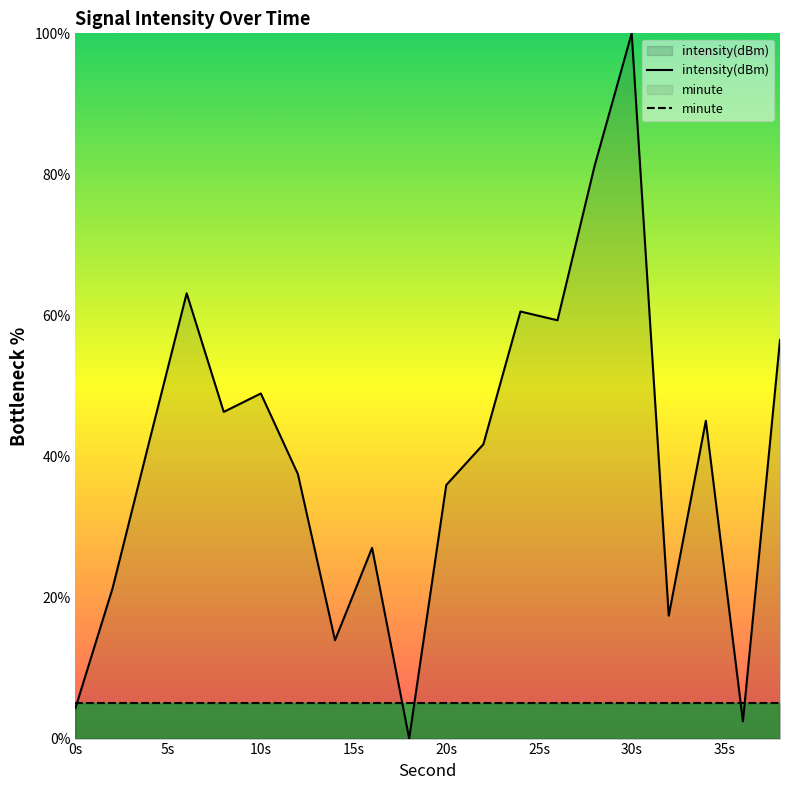

How many lines are shown in the chart?

2